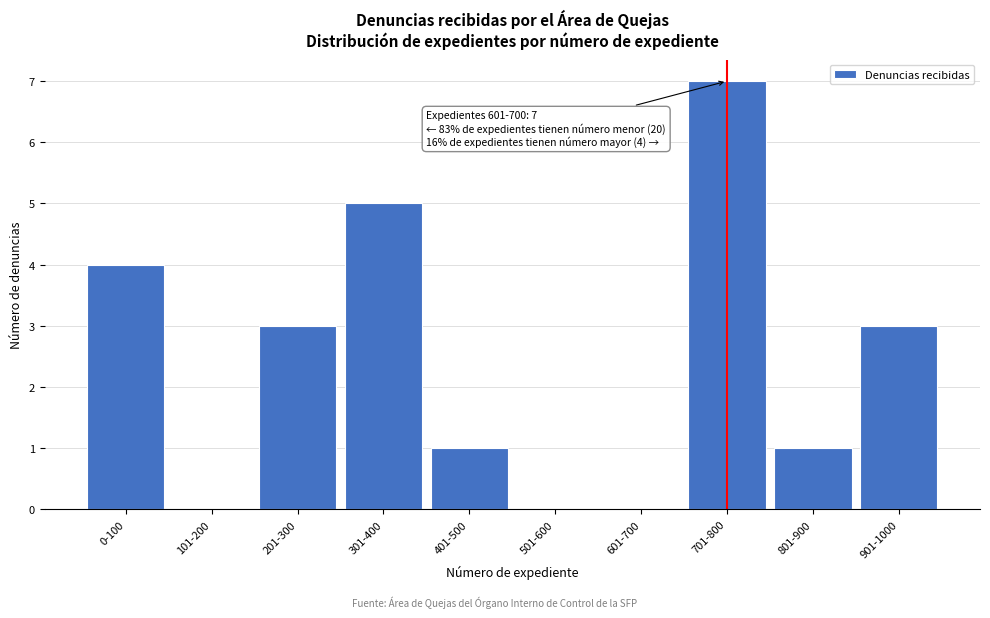

Reading left to right, transcribe all the data shown in this chart.

0-100=4	101-200=0	201-300=3	301-400=5	401-500=1	501-600=0	601-700=0	701-800=7	801-900=1	901-1000=3